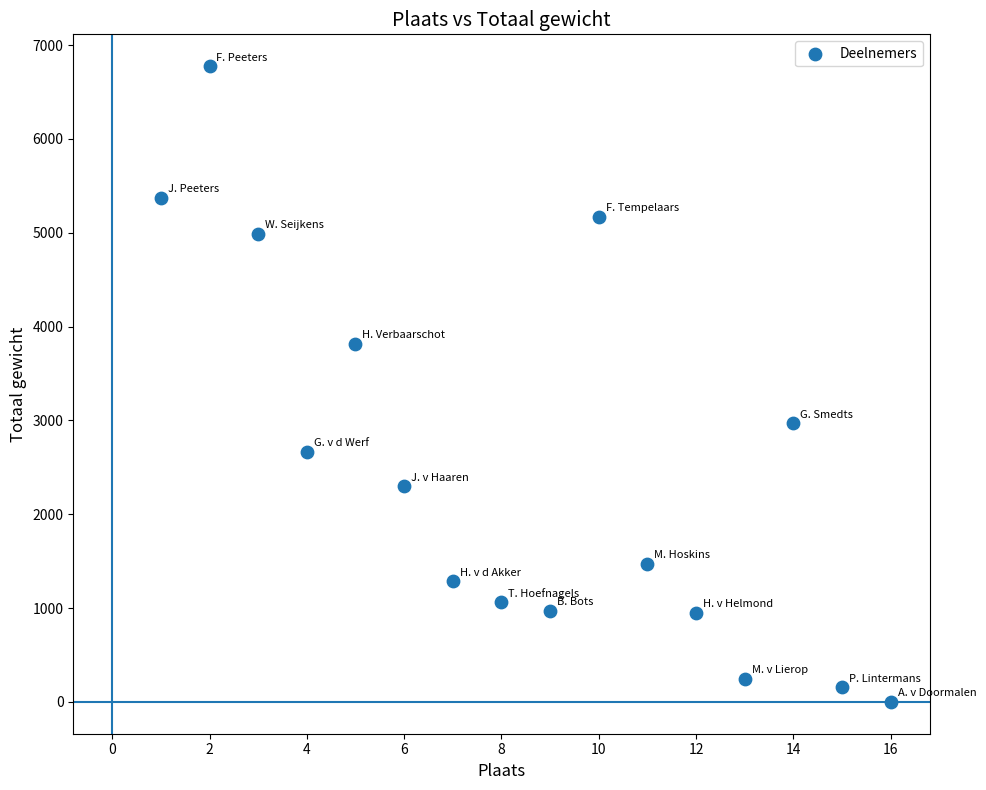

What is the range of X values (max minus min)?

15